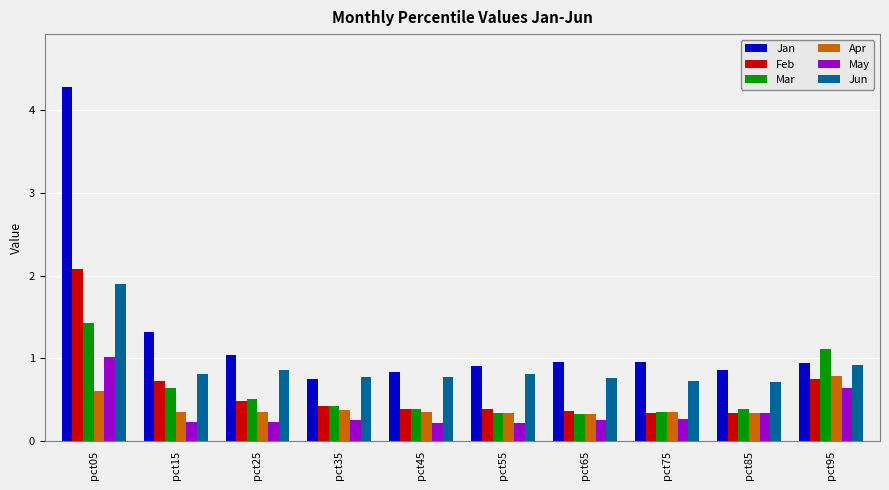

What is the approximate value of Apr at pct75?

0.3